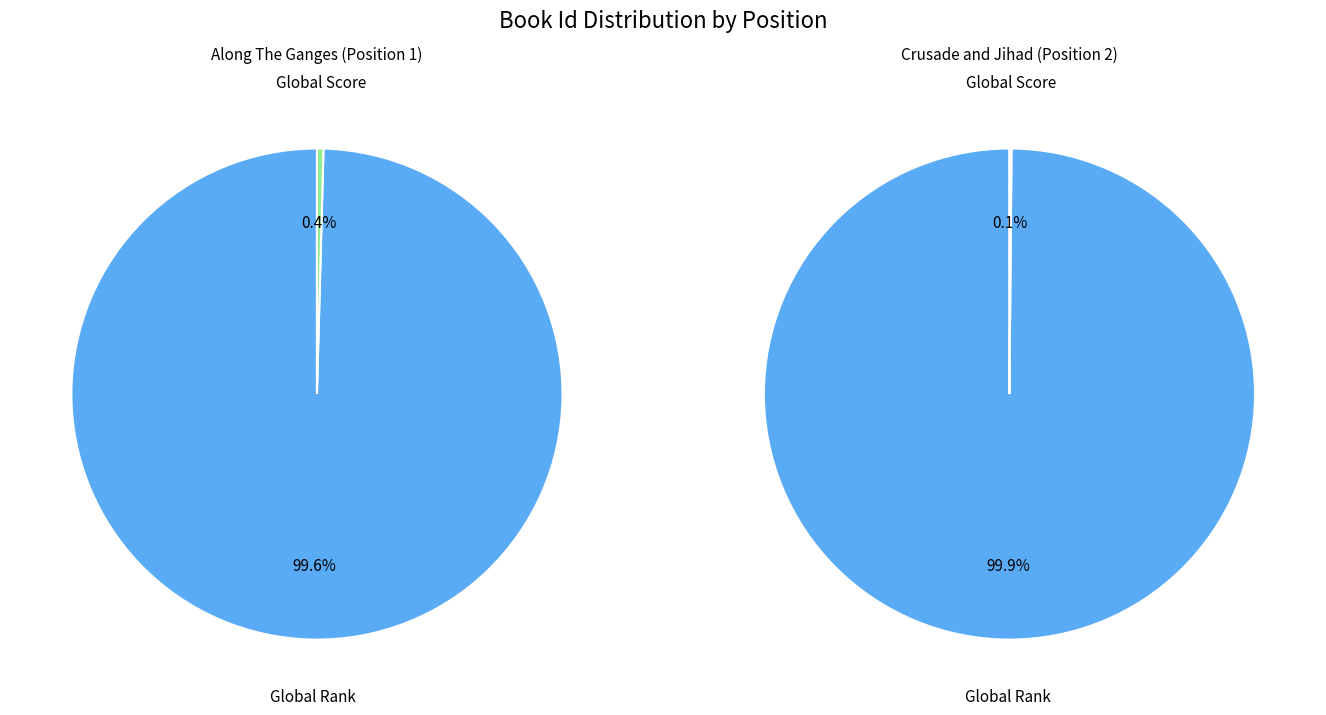

Which slice is the smallest?

Crusade and Jihad